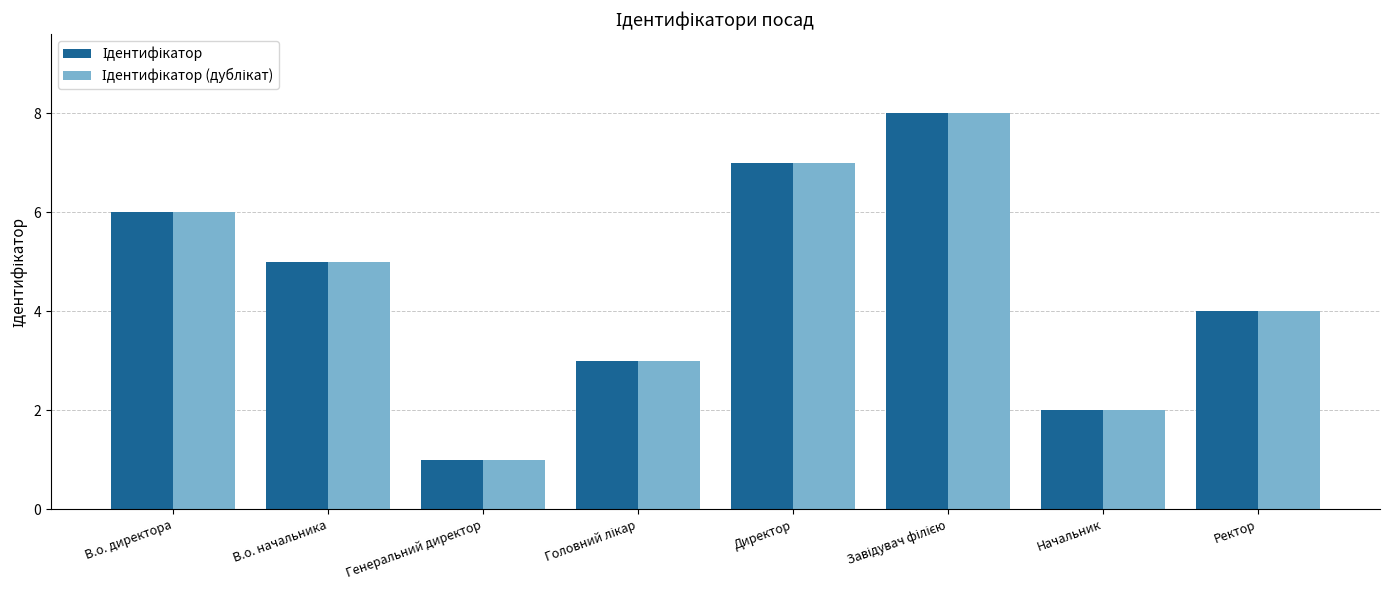

What is the maximum value shown in the chart?

8